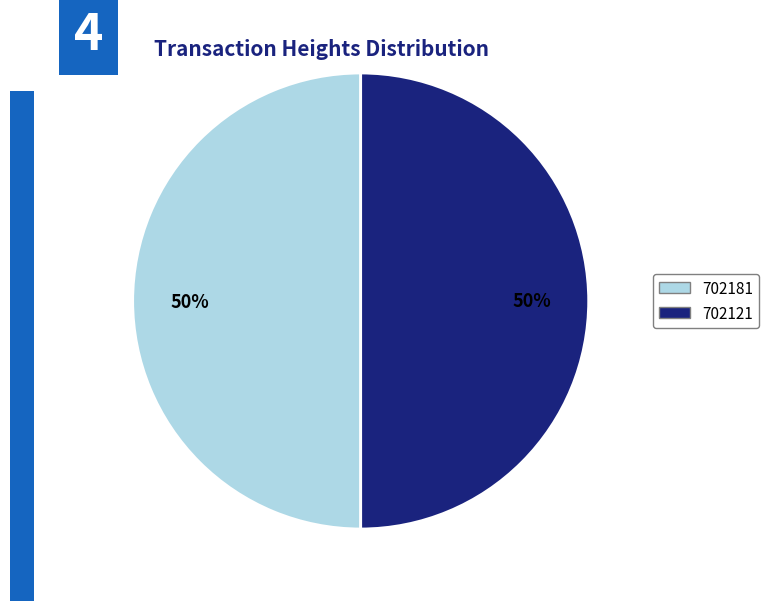

Is the sum of 702121 and 702181 greater than half?

Yes